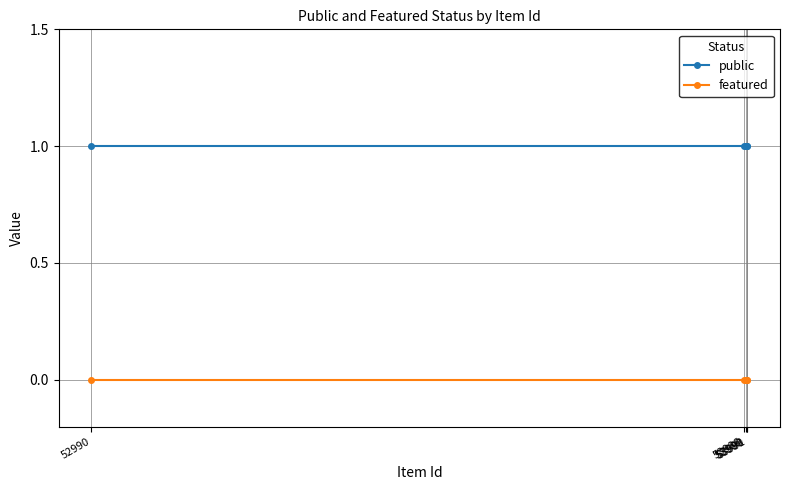

Is the value of public at 53991 greater than the value of featured at 53990?

Yes